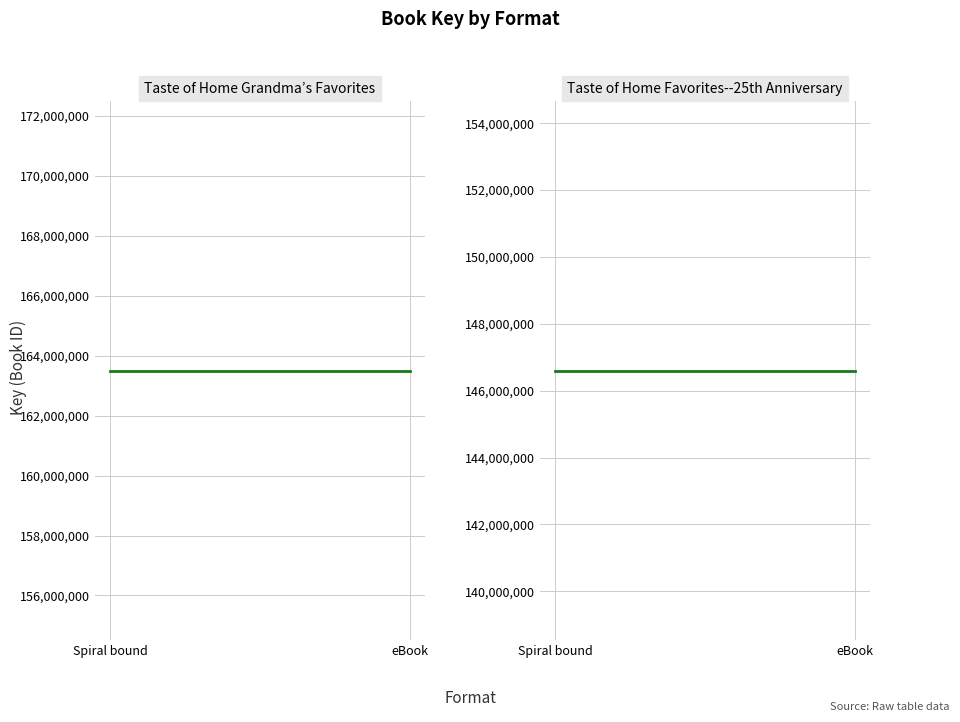

Which series has the largest total across all categories?

Taste of Home Grandma’s Favorites